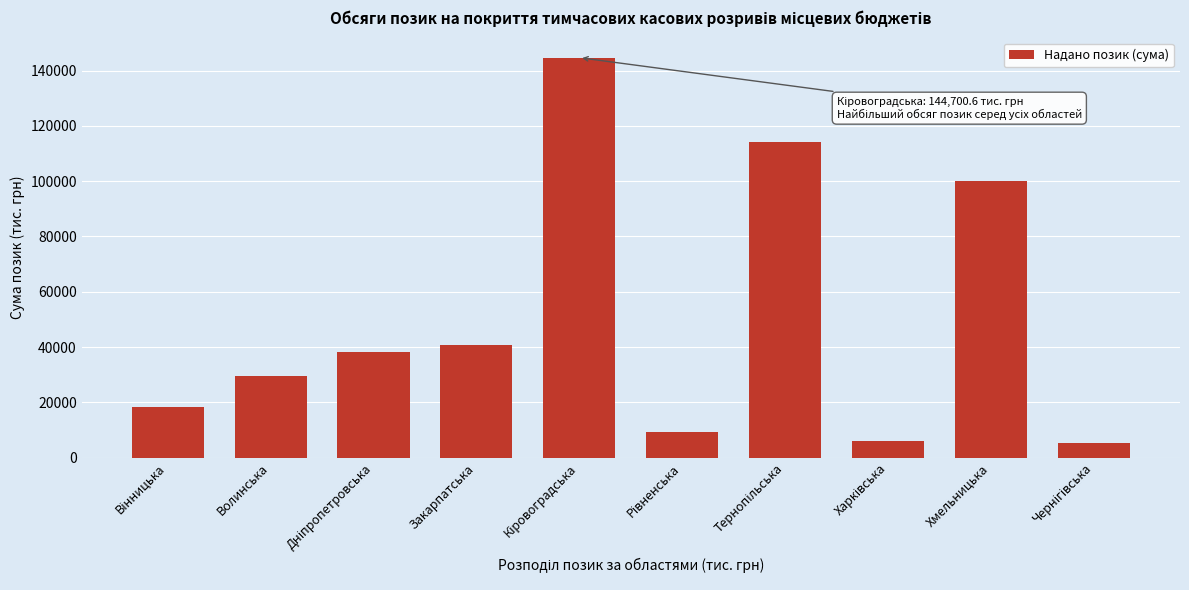

Reading left to right, extract all data points from this chart.

18411.9	29550.7	38140.8	40768.7	144700.6	9140.1	114199.3	5969.3	99927.6	5190.0